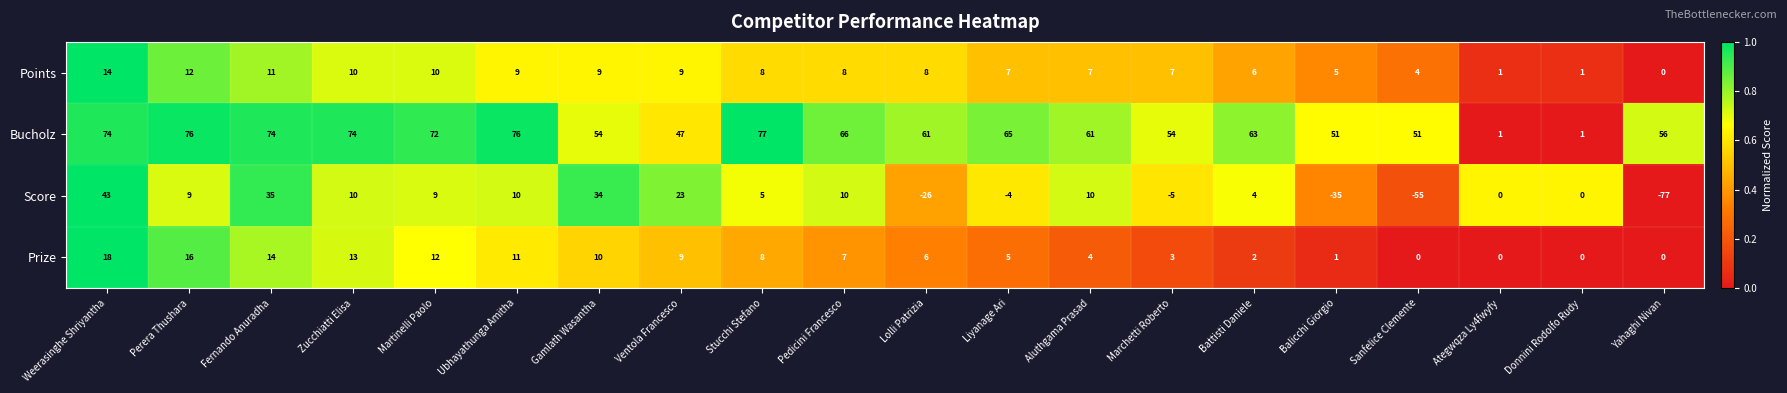

Which series has the widest spread of values?

Score